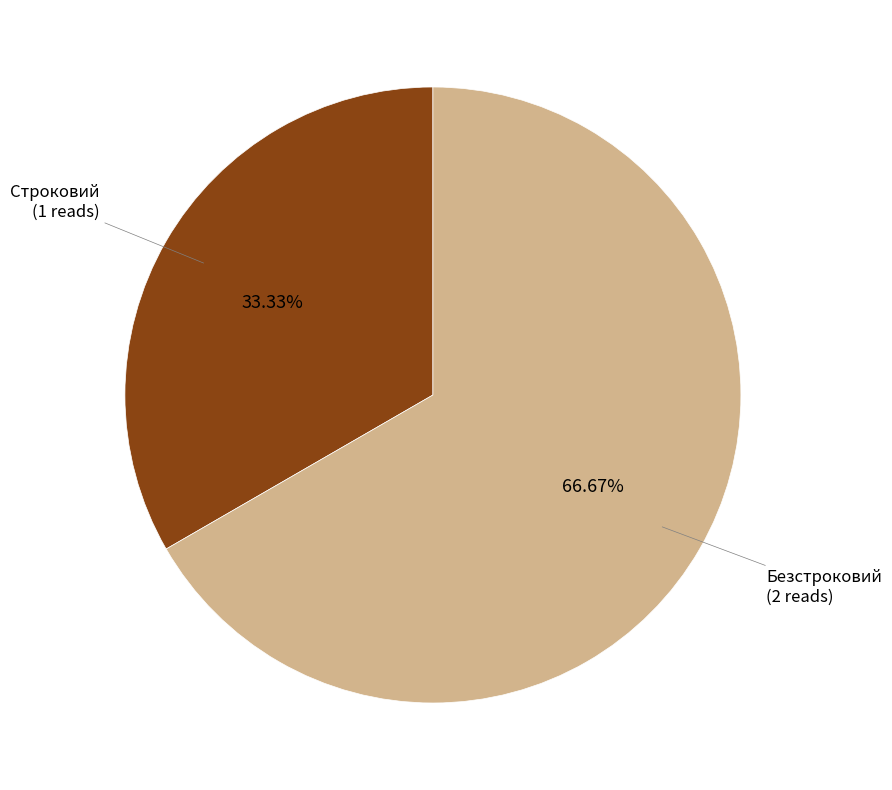

Is there any slice that represents more than half of the pie?

Yes